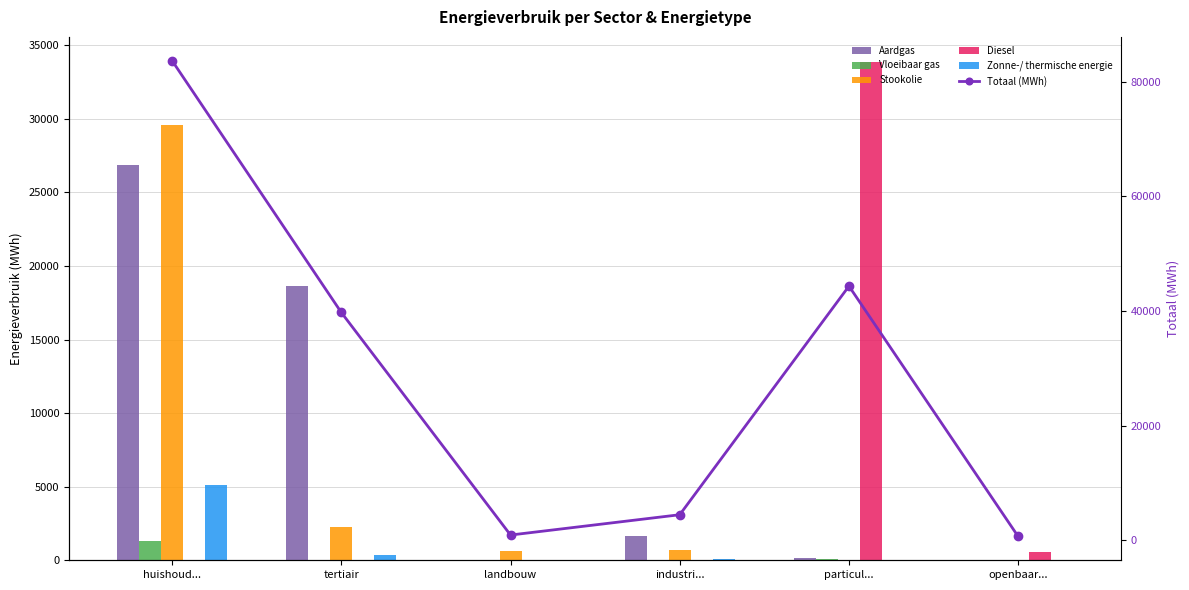

At how many categories does at least one series exceed 73044?

1